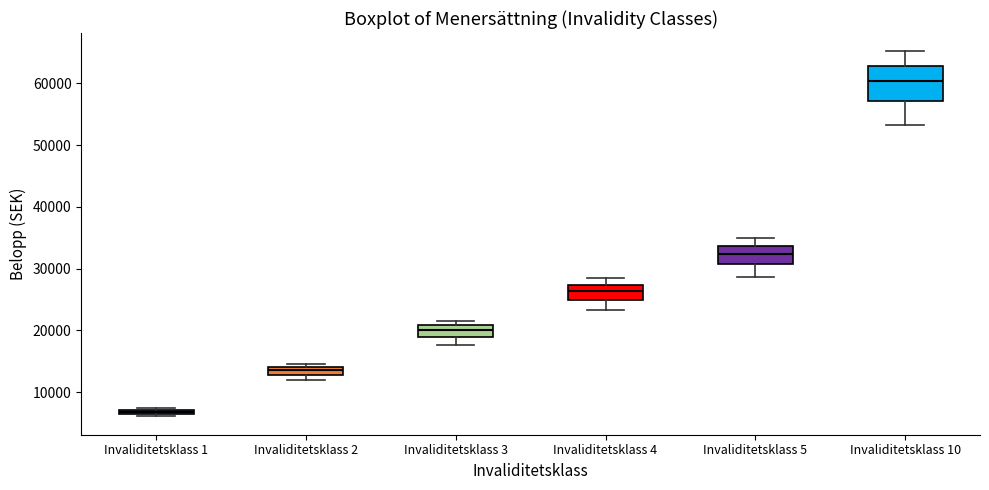

Which box has the highest median line?

Invaliditetsklass 10